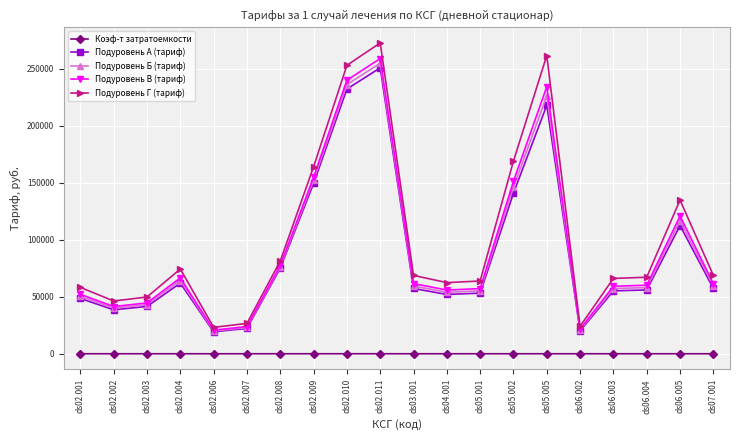

How many lines are shown in the chart?

5